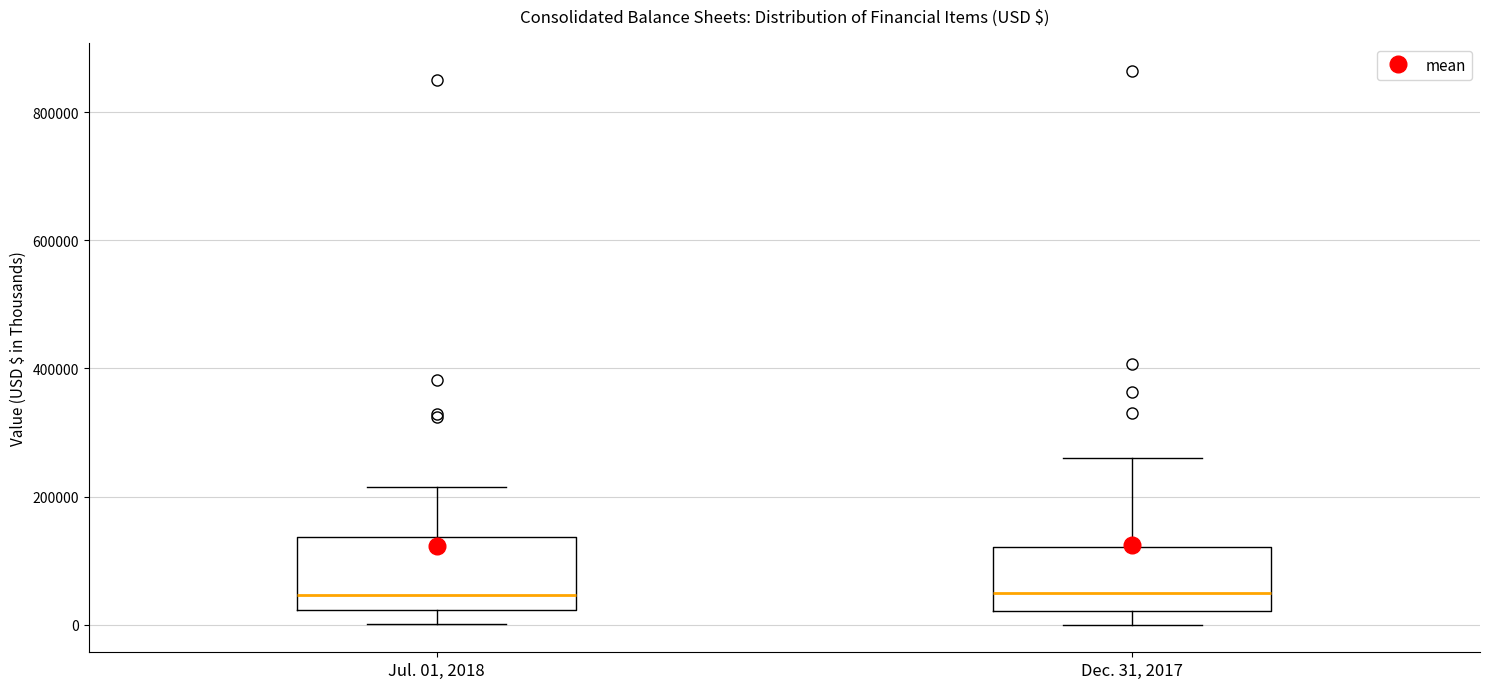

Where does the median line of the box for Dec. 31, 2017 sit on the y-axis? The values are not printed on the chart, so give them approximately, as read against the axis.

40000